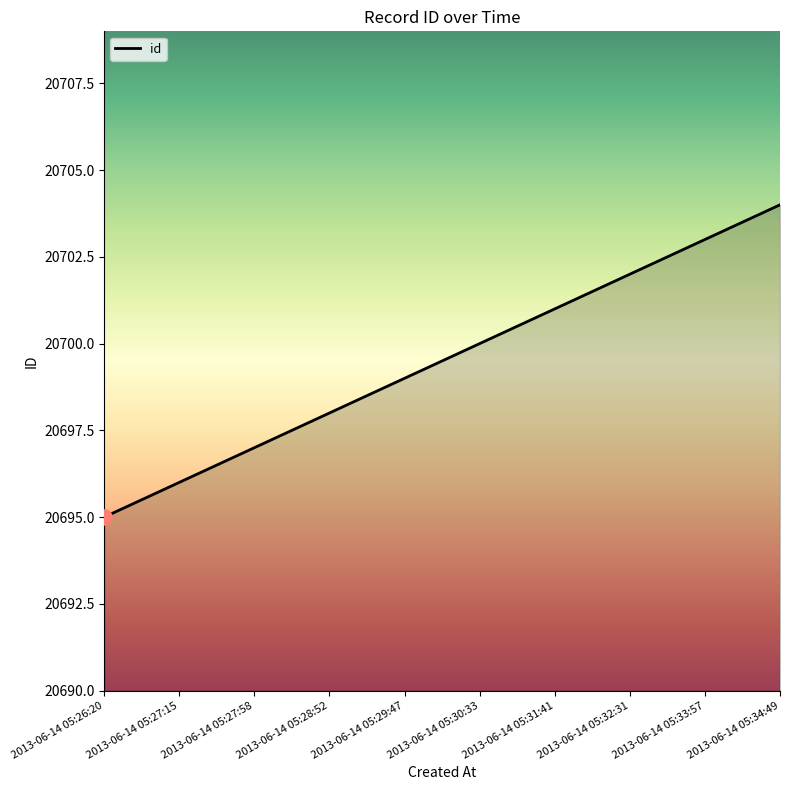

Approximately how many times larger is the value at 2013-06-14 05:28:52 compared to 2013-06-14 05:26:20?

1.0